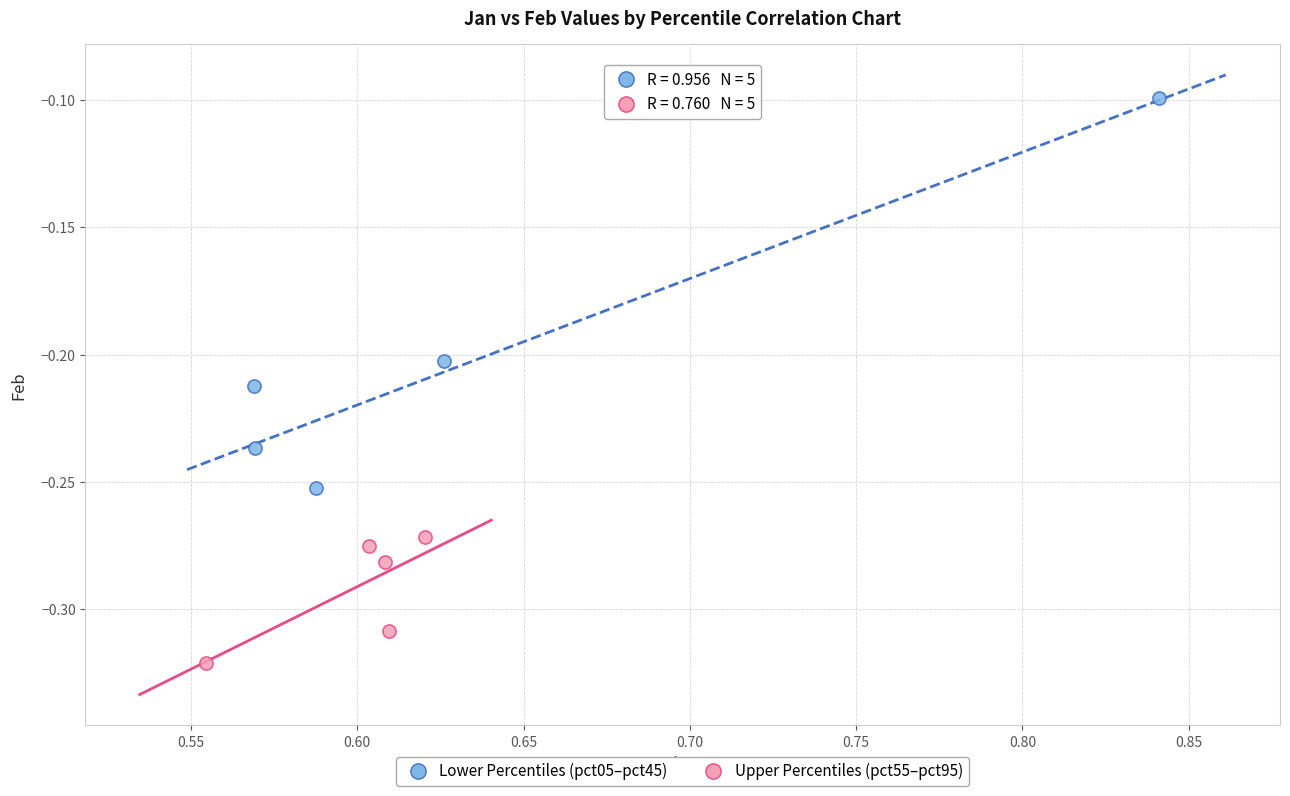

Which series reaches the minimum Y coordinate?

Upper Percentiles (pct55–pct95)